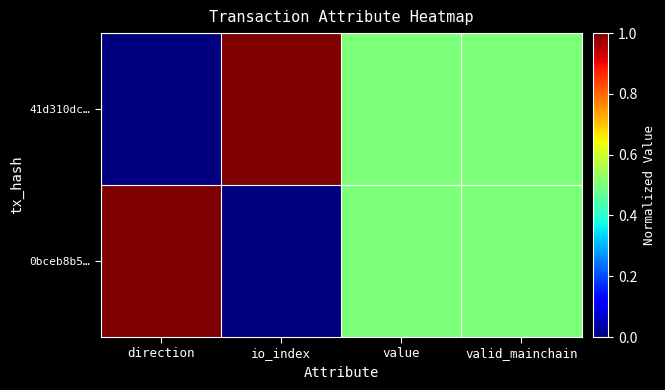

Rank the series by their maximum value, from highest to lowest.

41d310dc…, 0bceb8b5…